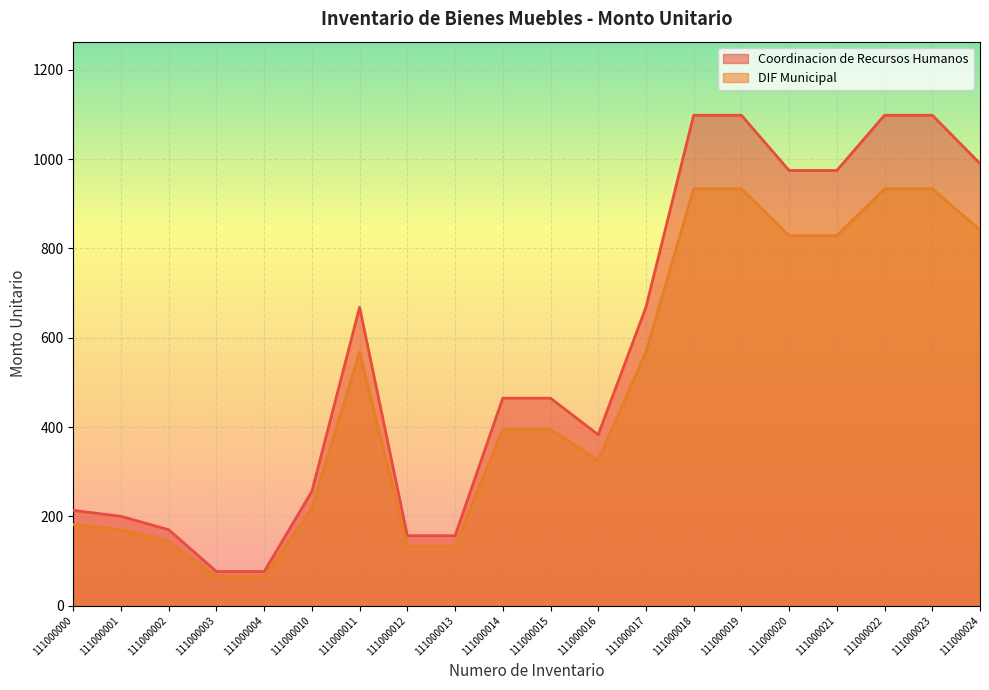

What is the average value of the DIF Municipal series?

479.6